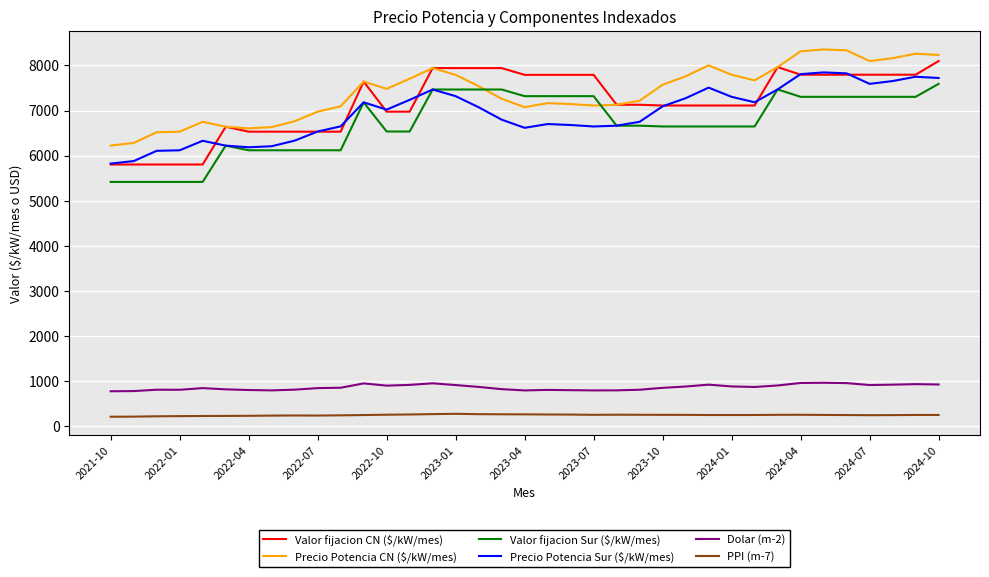

Does the chart display data point markers on the line(s)?

No